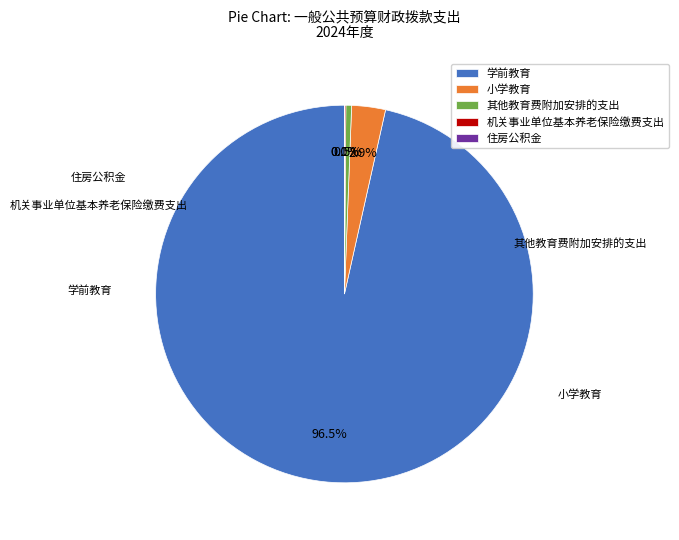

Which has a higher value, 其他教育费附加安排的支出 or 小学教育?

小学教育